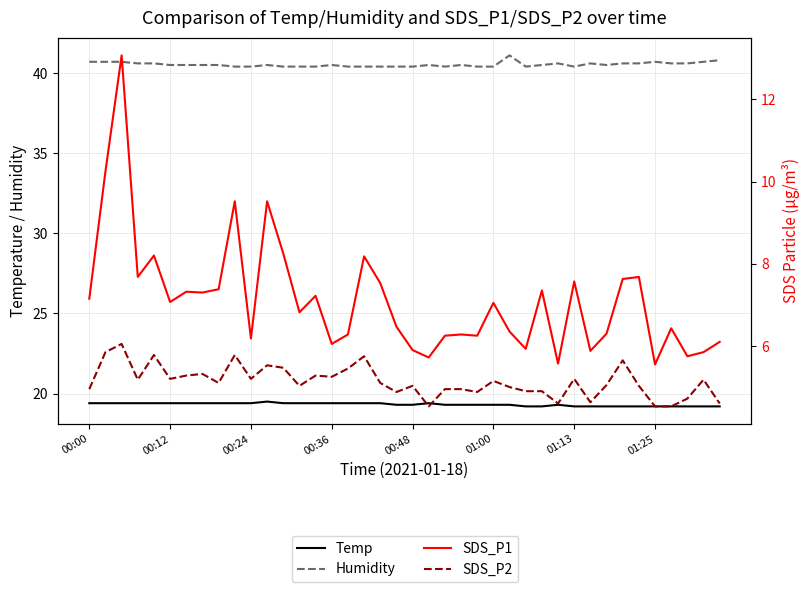

Is the value of SDS_P2 at 38 greater than the value of Humidity at 01:00?

No